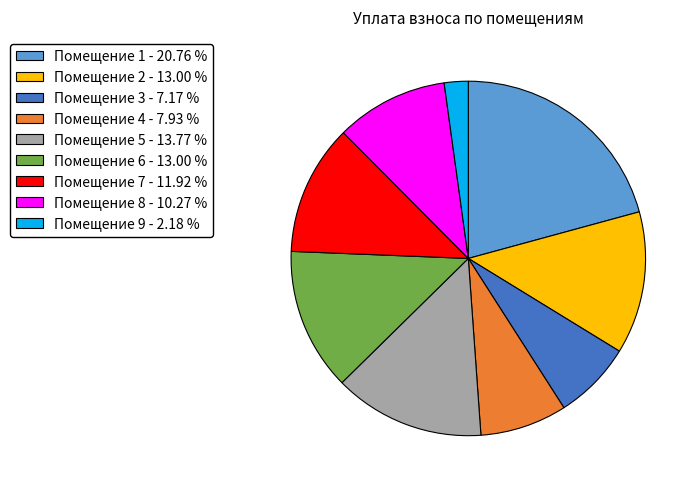

Count the number of slices in the pie.

9